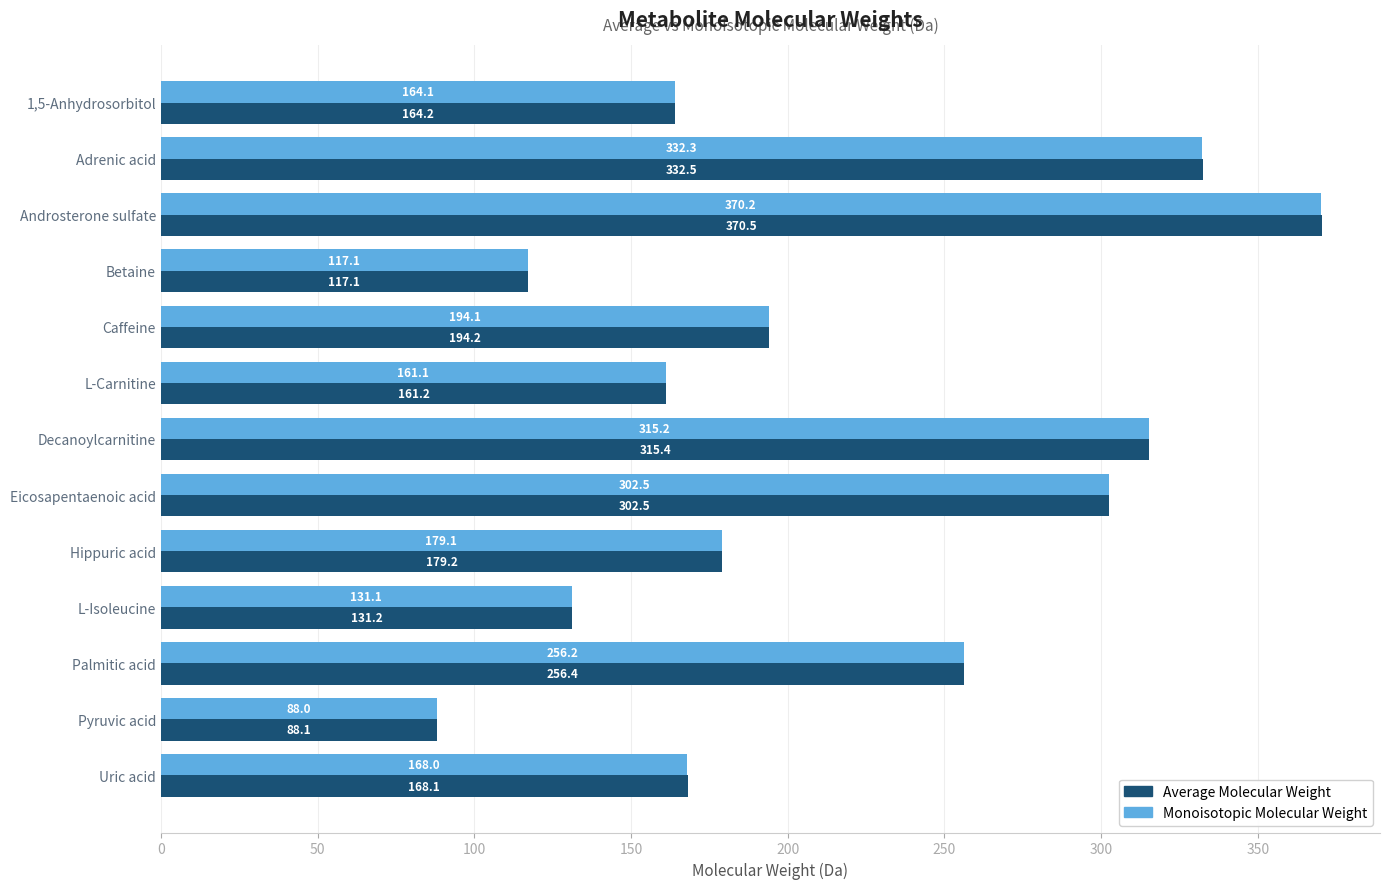

What is the difference between the maximum and minimum values in the Monoisotopic Molecular Weight series?

282.2